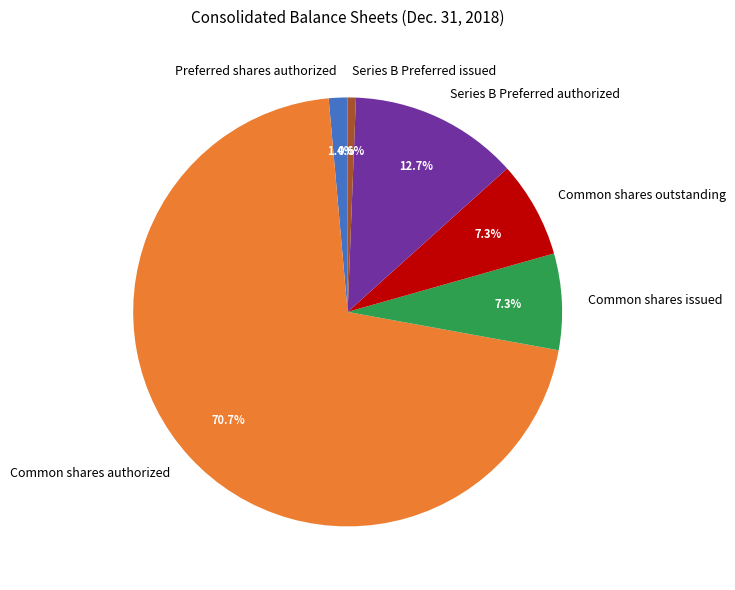

Which has a higher value, Series B Preferred issued or Common shares outstanding?

Common shares outstanding